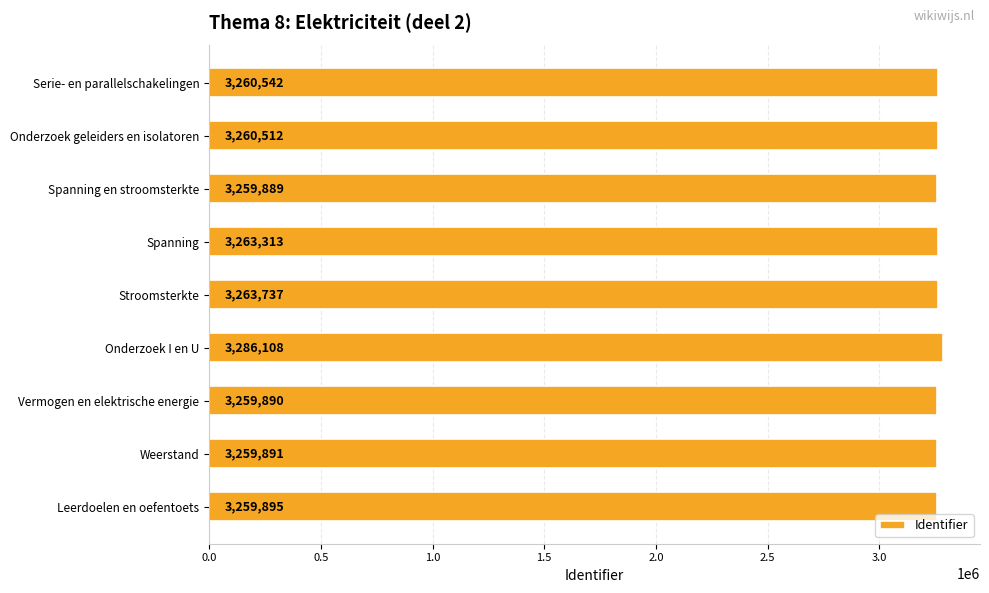

What is the average value?

3263753